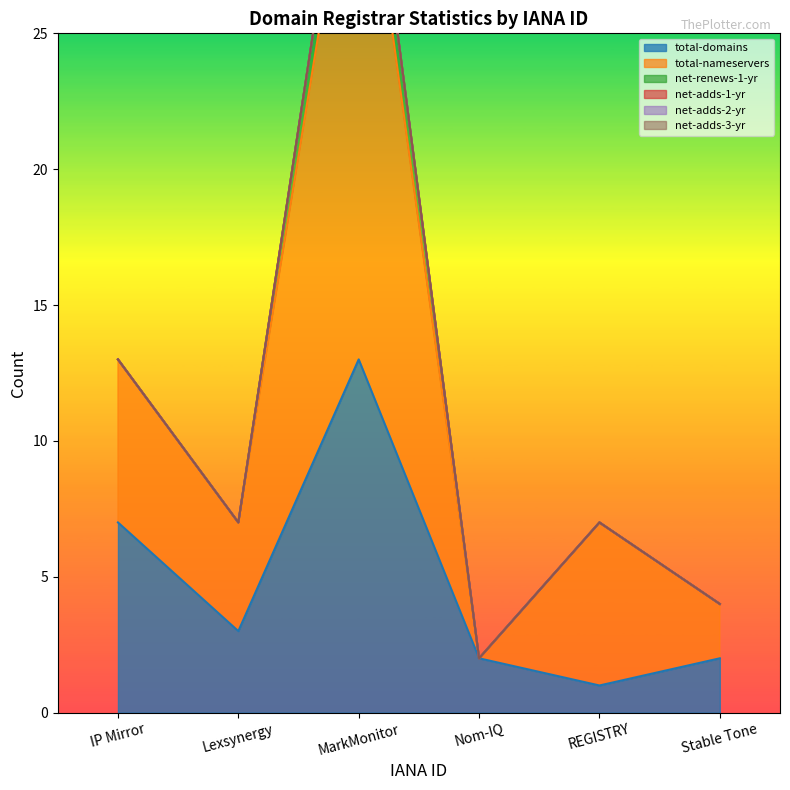

Reading left to right, what are all the values shown in this chart?

total-domains: 7	3	13	2	1	2
total-nameservers: 6	4	21	0	6	2
net-renews-1-yr: 0	0	2	0	0	0
net-adds-1-yr: 0	0	0	0	0	0
net-adds-2-yr: 0	0	0	0	0	0
net-adds-3-yr: 0	0	0	0	0	0